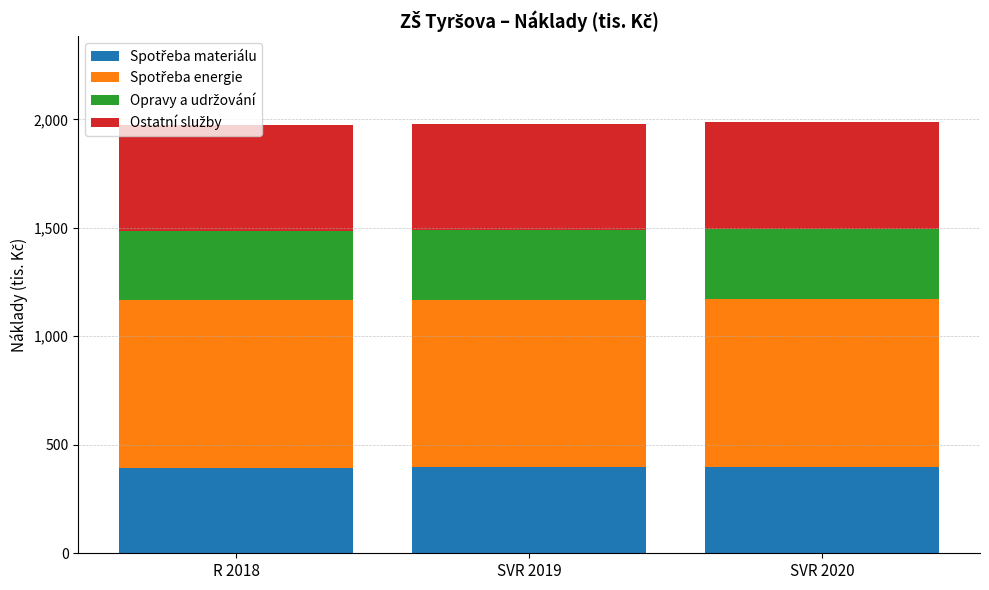

How many data points does each series have?

3